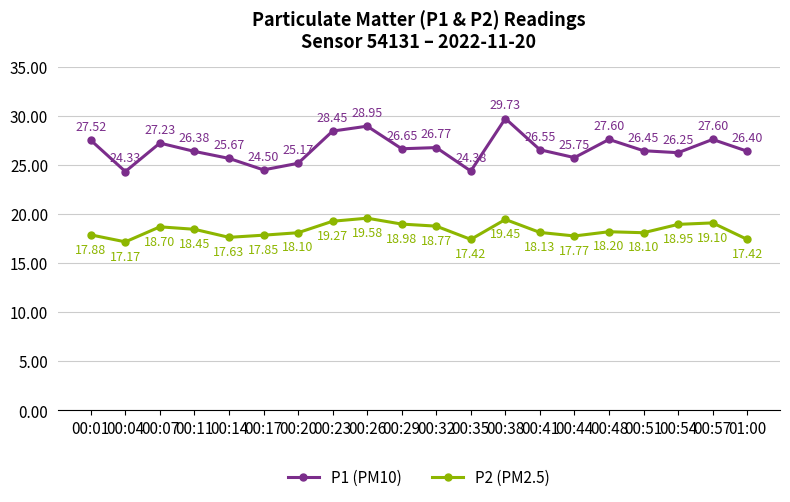

List the series in order of their peak value, highest first.

P1 (PM10), P2 (PM2.5)